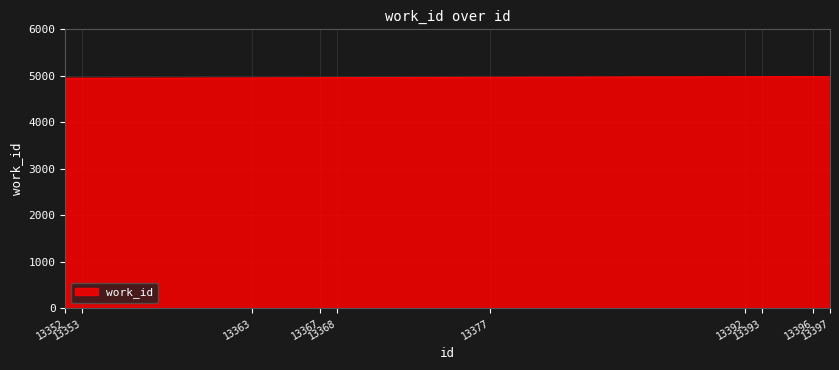

What is the maximum value shown in the chart?

4982